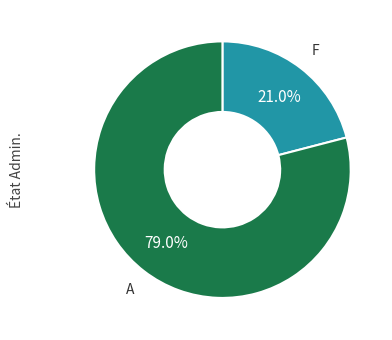

Is there a majority slice in this chart?

Yes